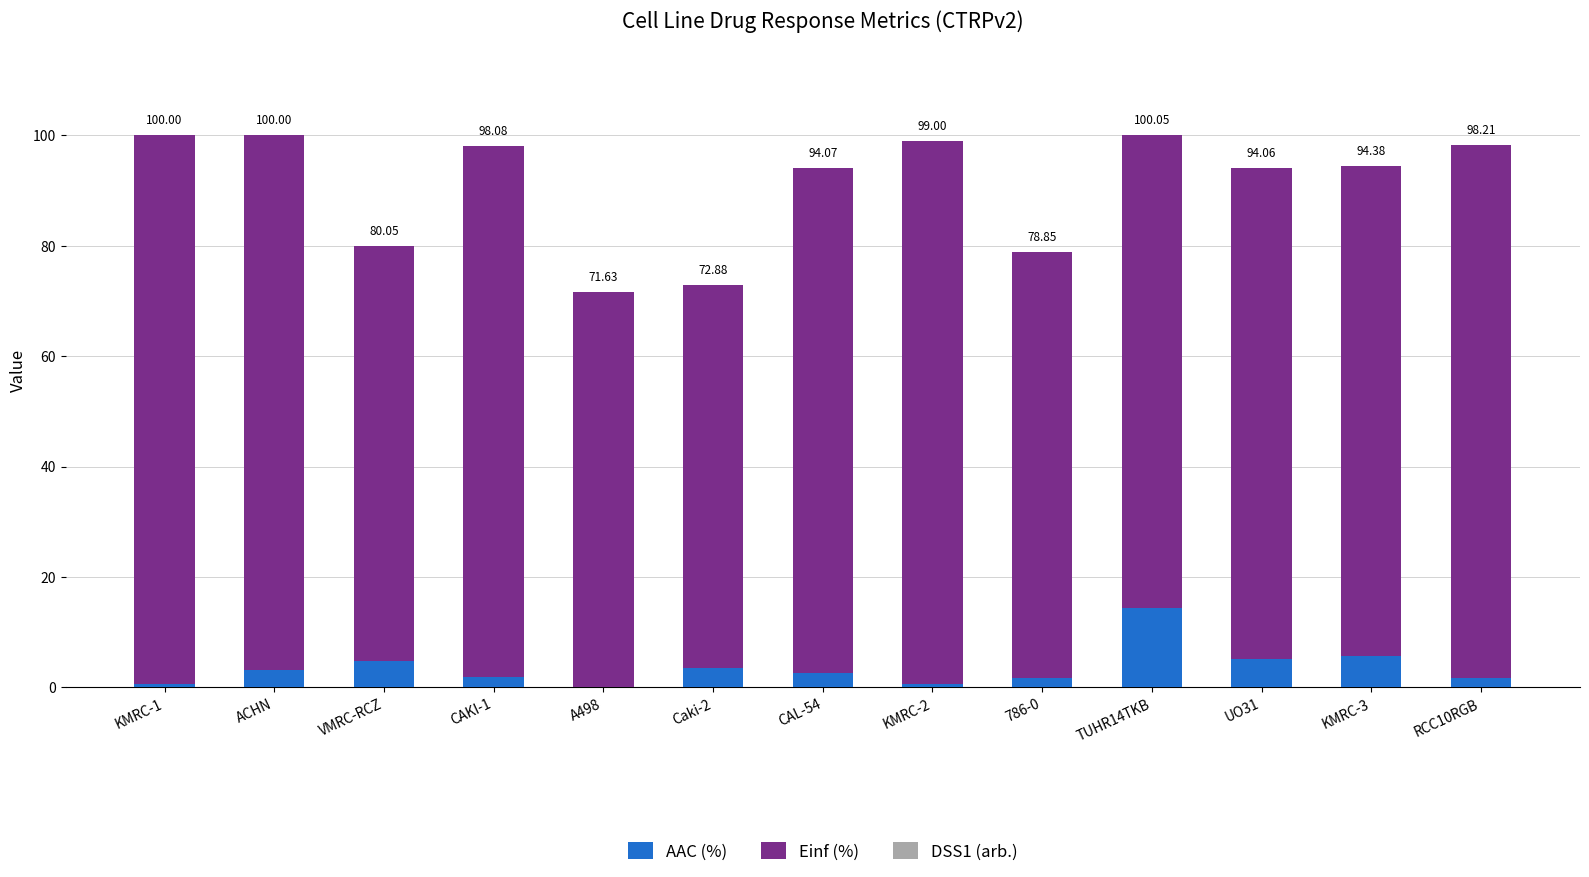

What is the total value across all series at KMRC-3?

94.4